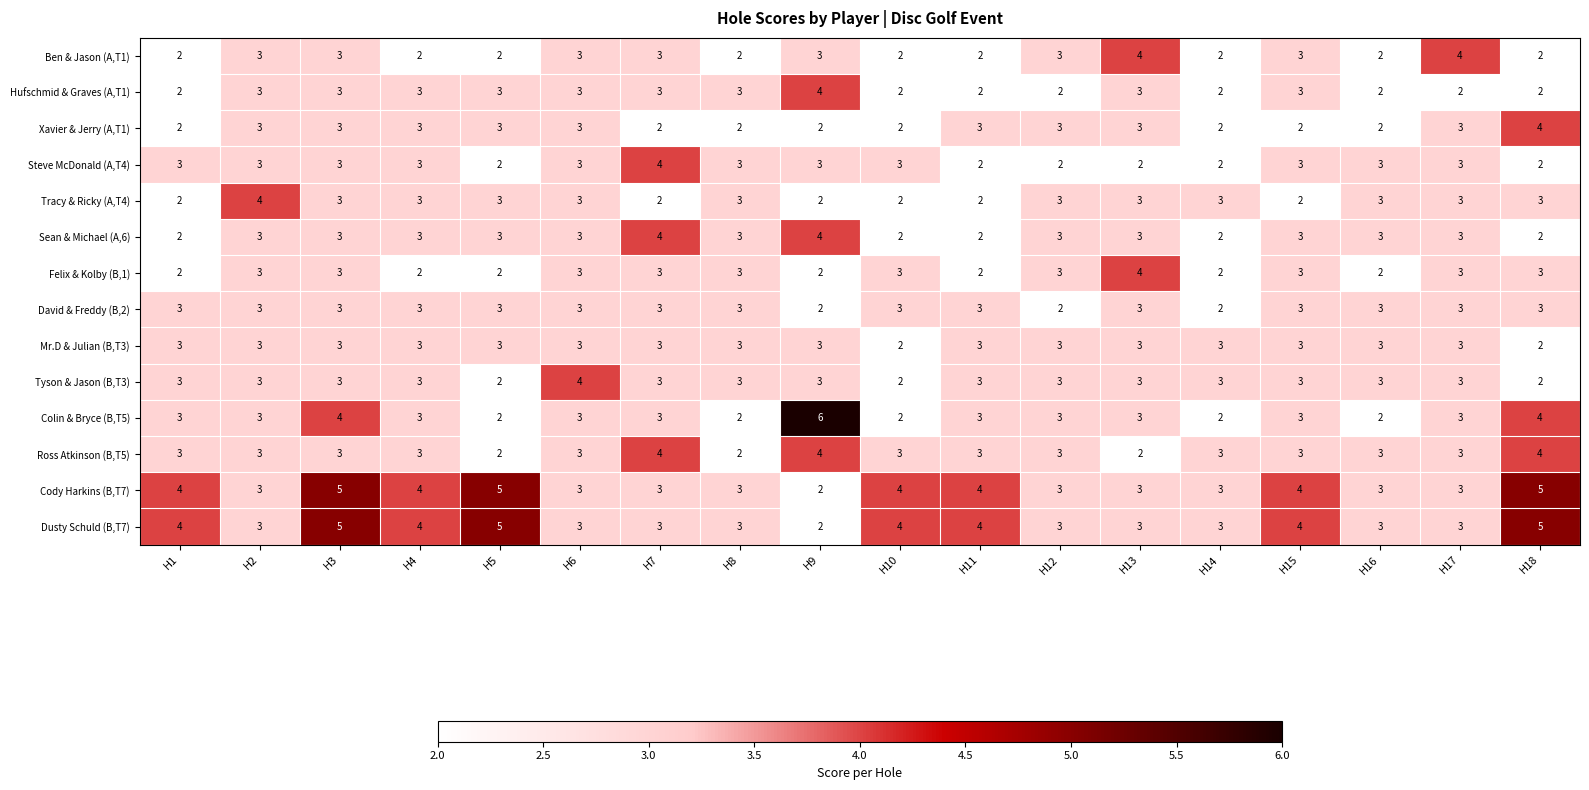

The value of Sean & Michael (A,6) at H15 is 1. True or false?

False